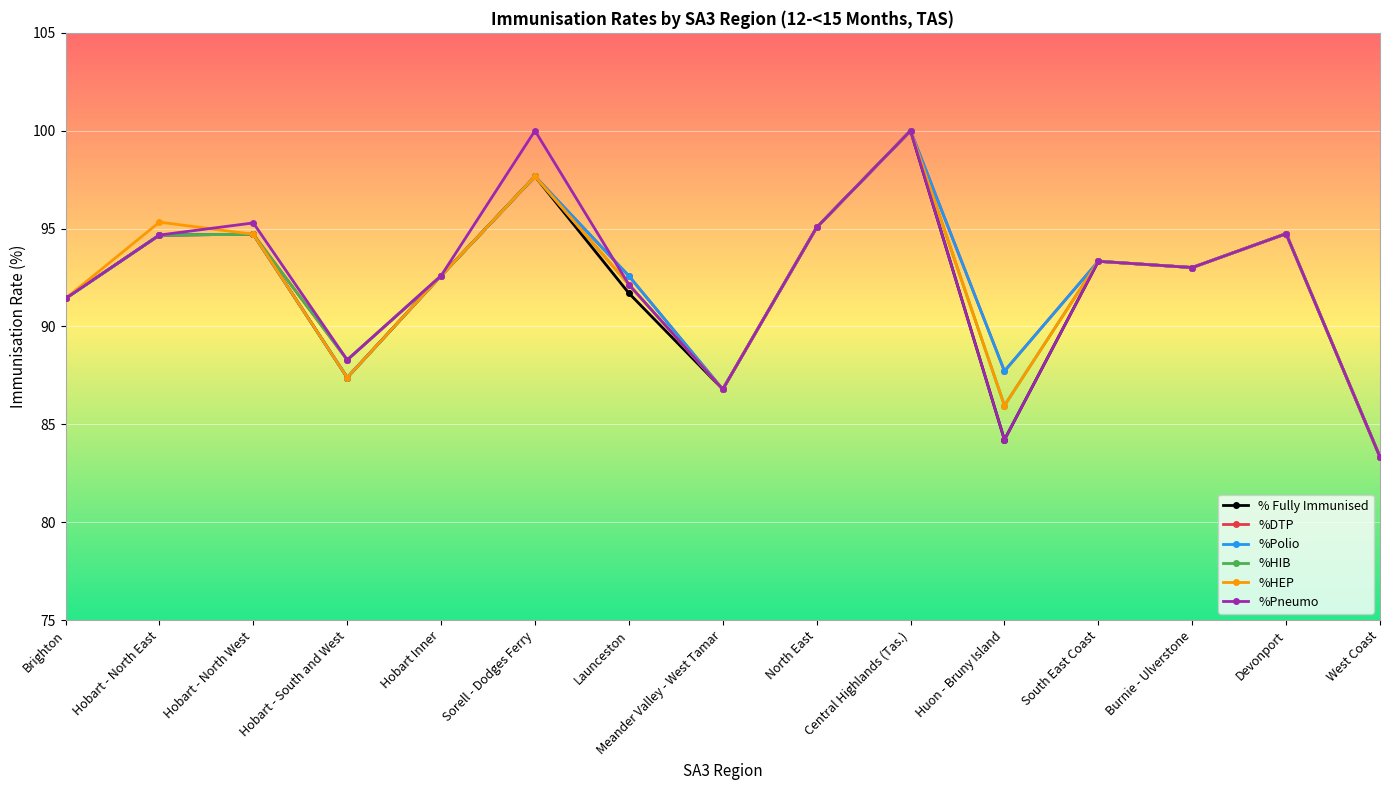

What is the maximum value shown in the chart?

100.0